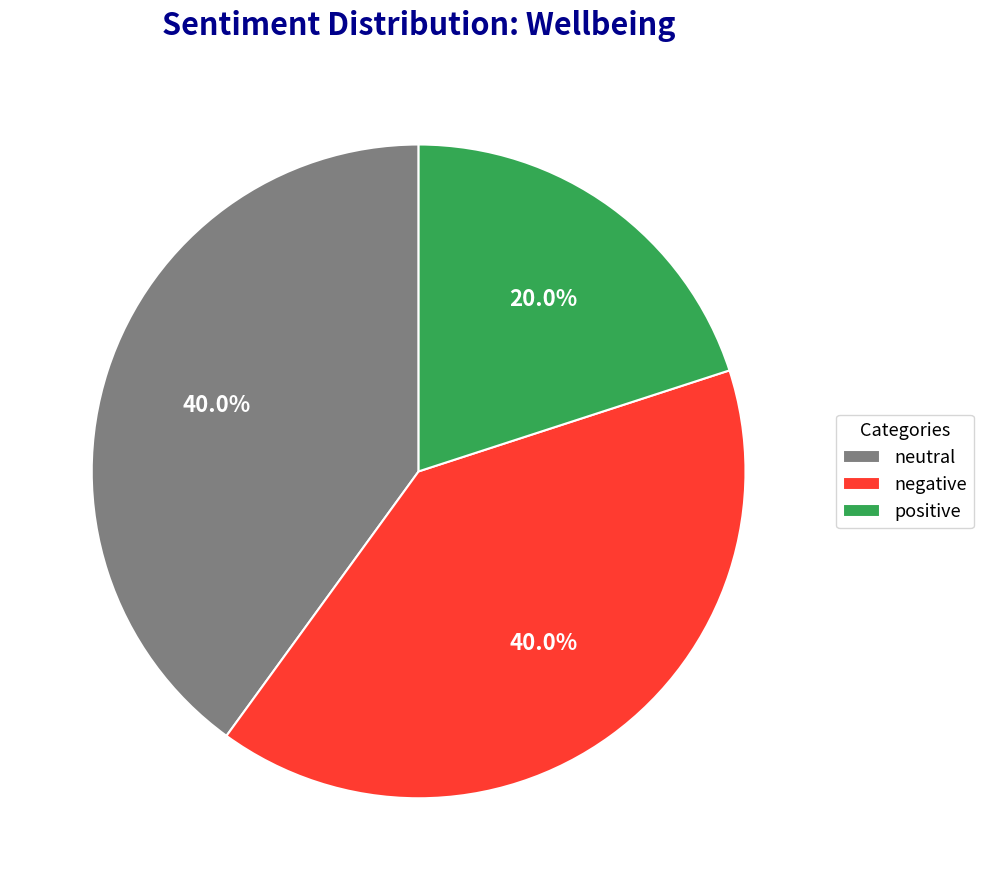

Which category has the smallest portion of the pie?

positive